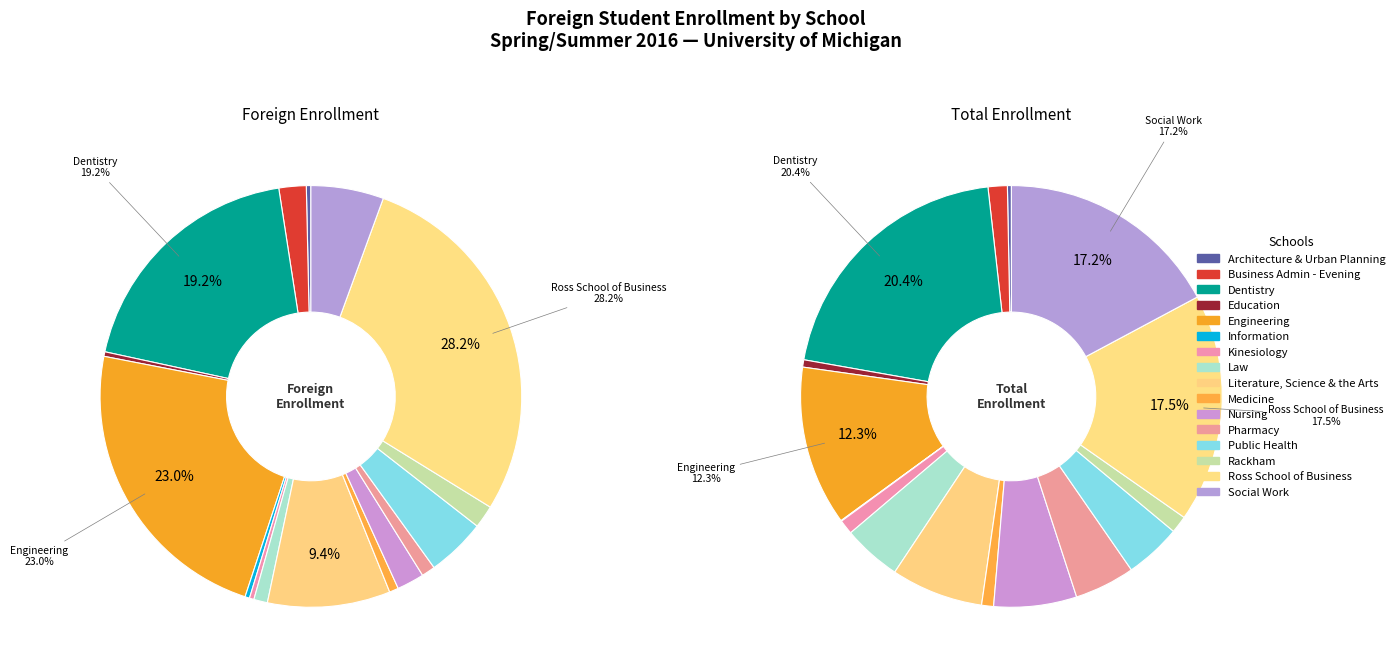

True or false: 11 accounts for 6% of the total.

False